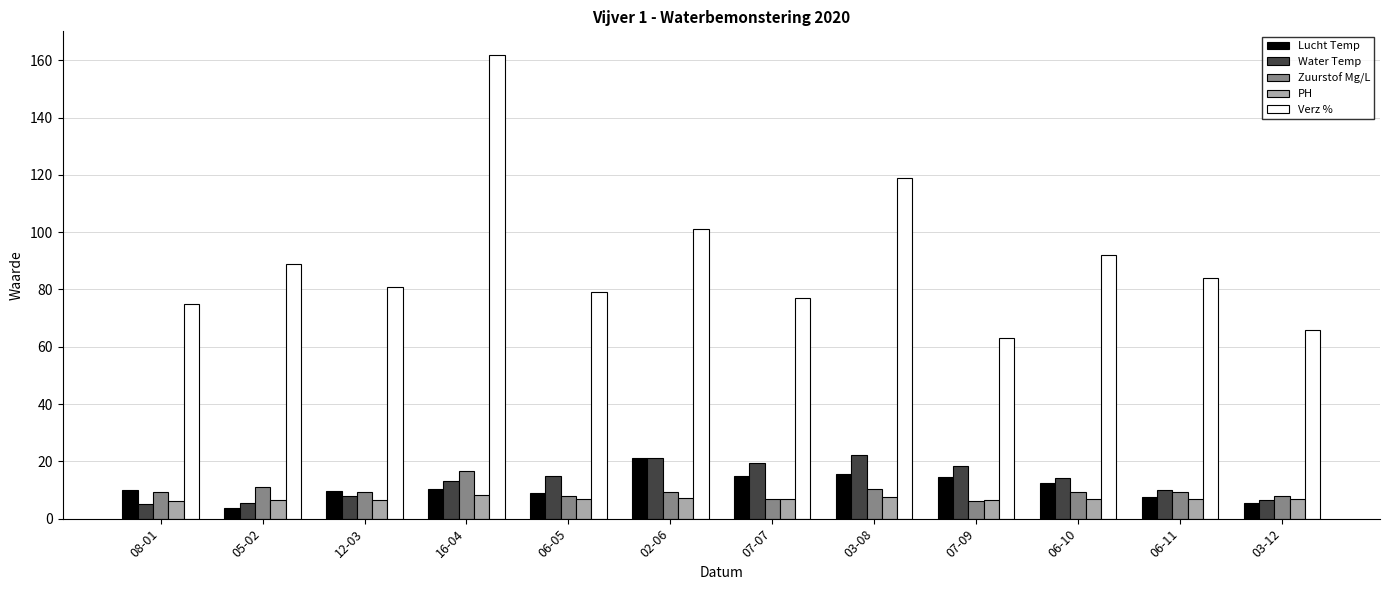

What are all the series names shown in the legend?

Lucht Temp, Water Temp, Zuurstof Mg/L, PH, Verz %